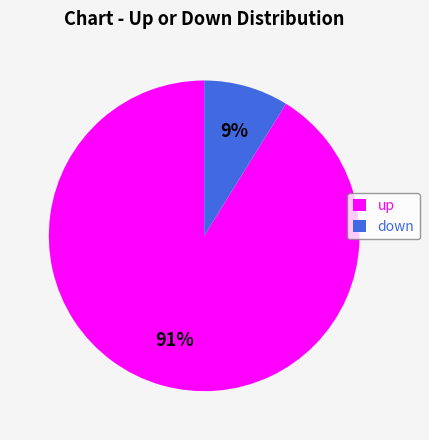

The down slice represents 21% of the pie. True or false?

False